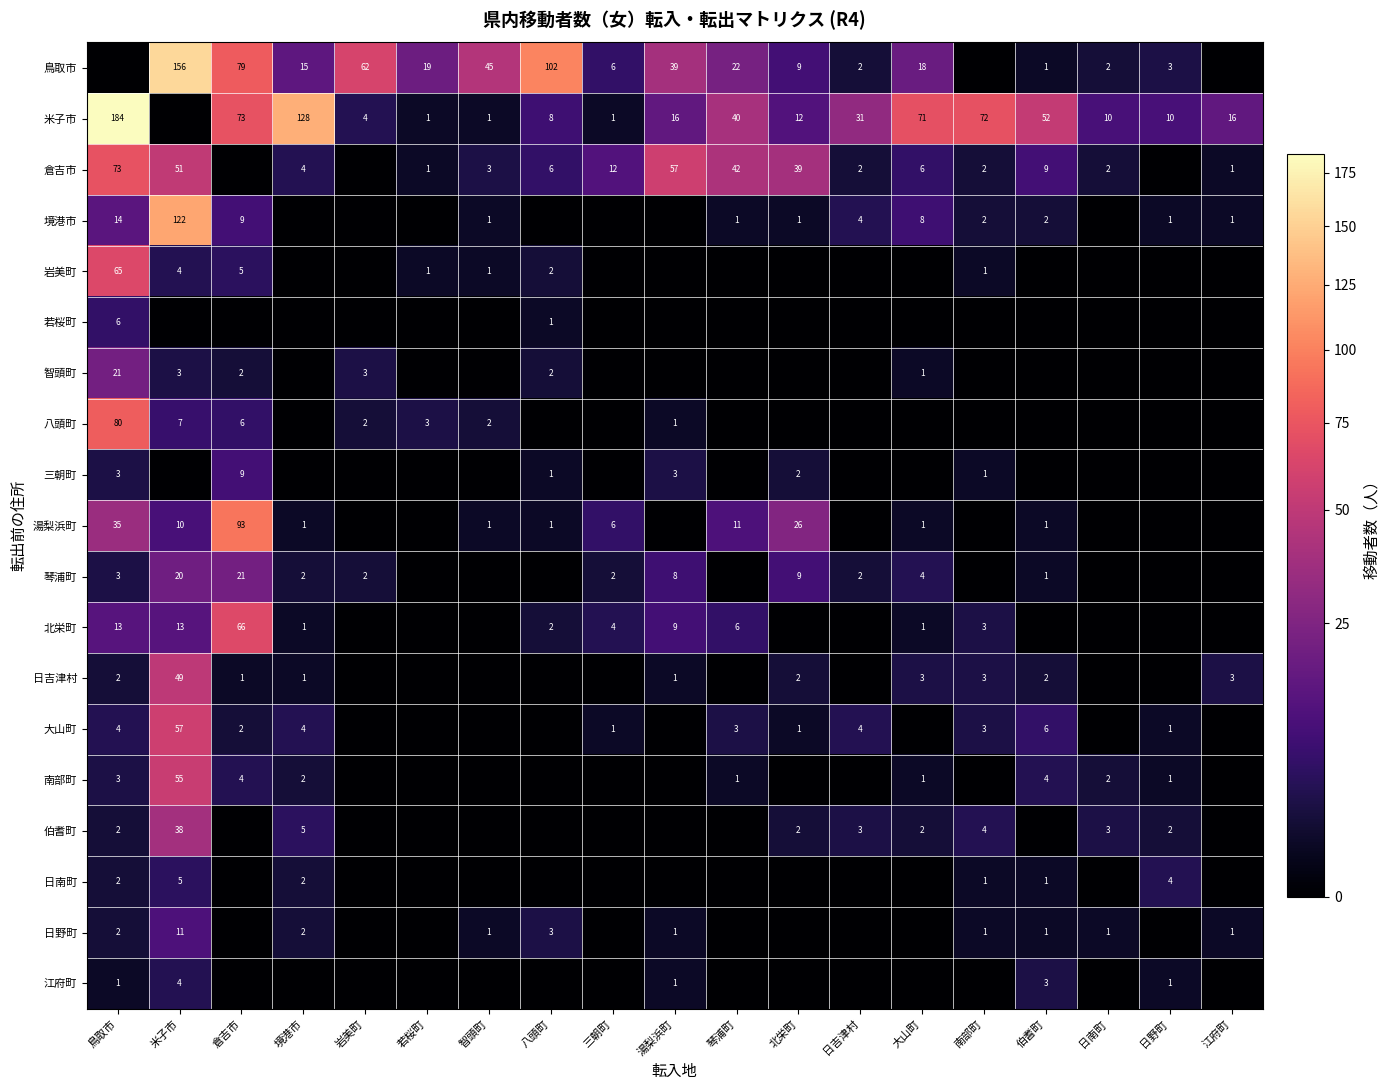

The value of 大山町 at 三朝町 is 1. True or false?

True